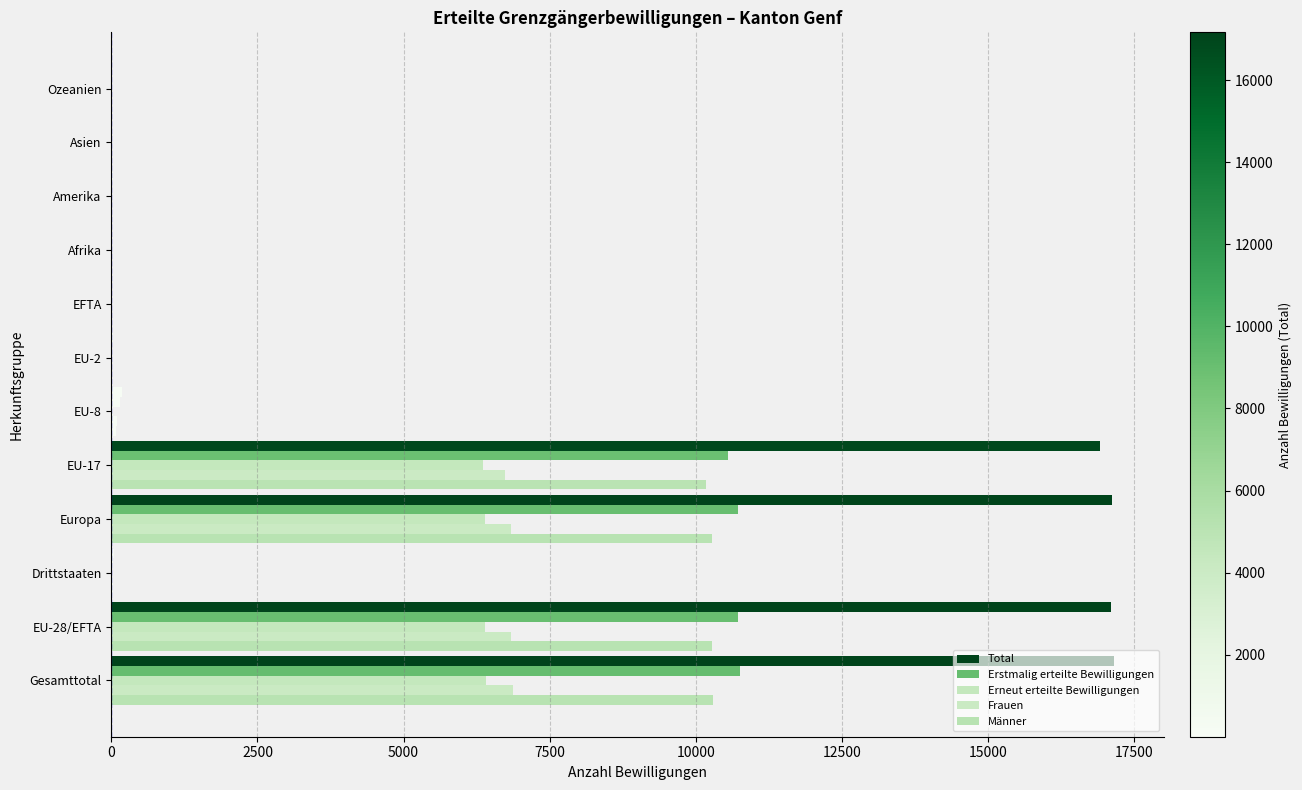

Which series has the largest total across all categories?

Total